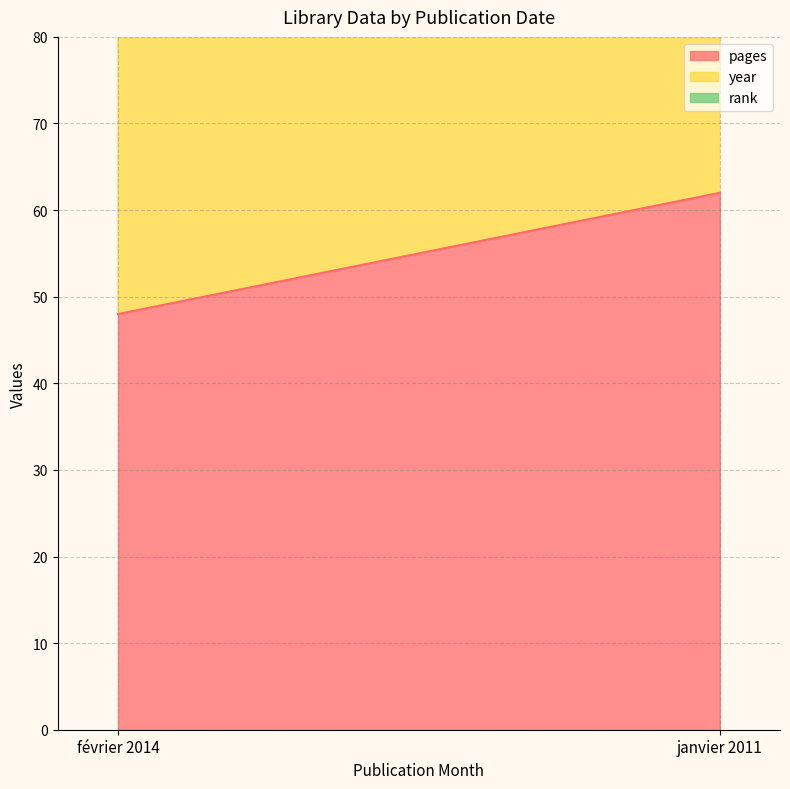

Reading right to left, extract all data points from this chart.

pages: 62	48
year: 2011	2014
rank: 1	1